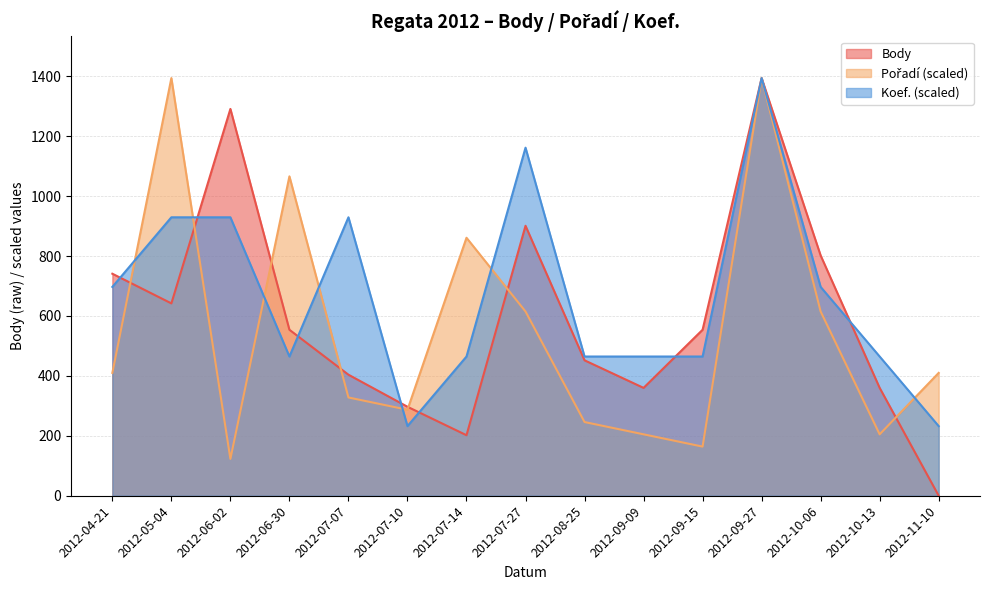

What is the value of the Koef. point at the 6th from the left?

232.3